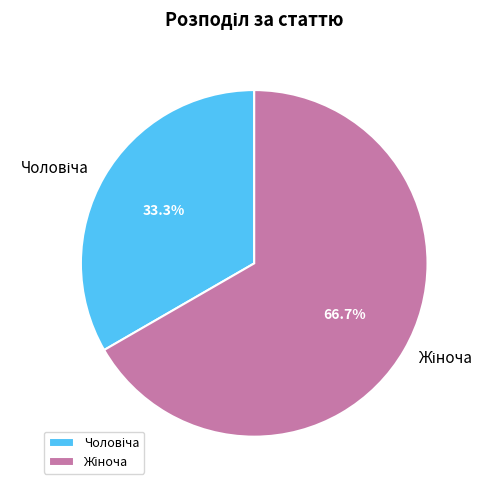

Is there any slice that represents more than half of the pie?

Yes